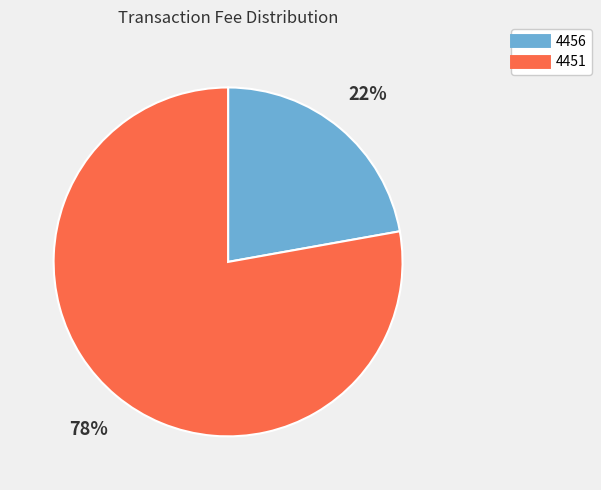

What percentage is the 4451 slice, to the nearest percent?

78%